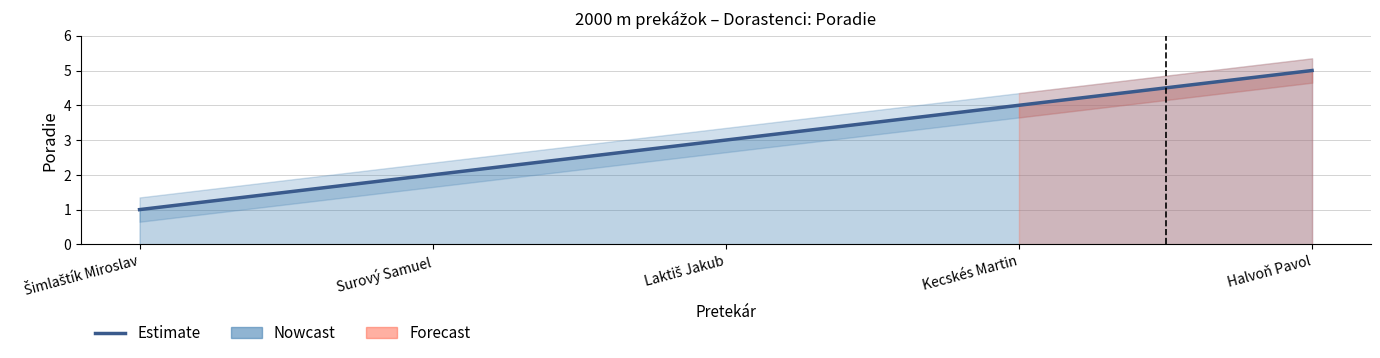

What is the change in value from Surový Samuel to Halvoň Pavol?

+3